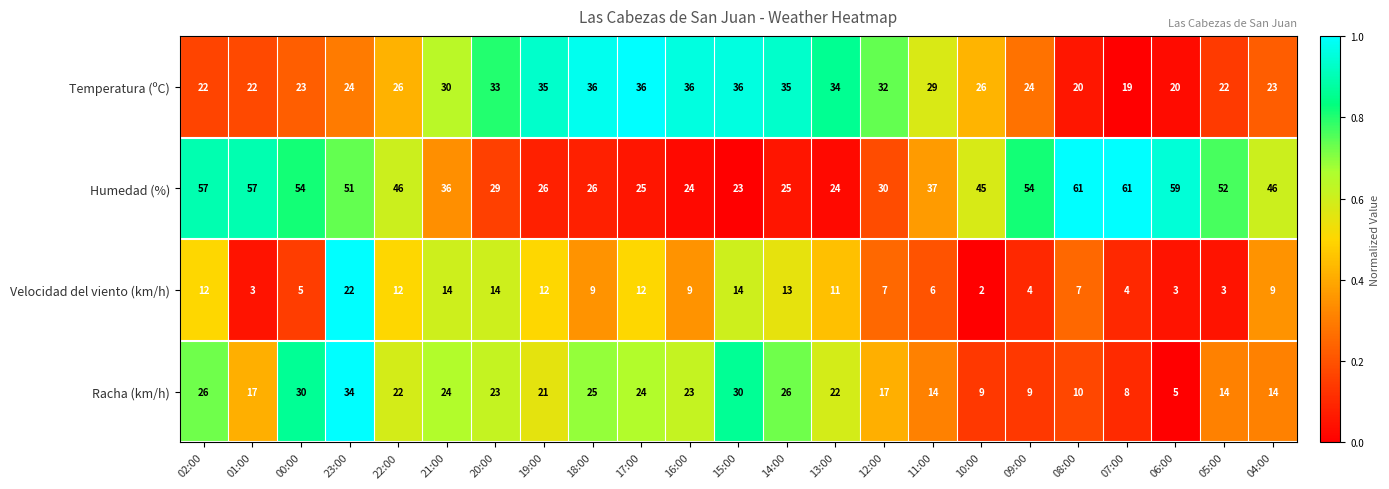

At how many categories does at least one series exceed 50?

9